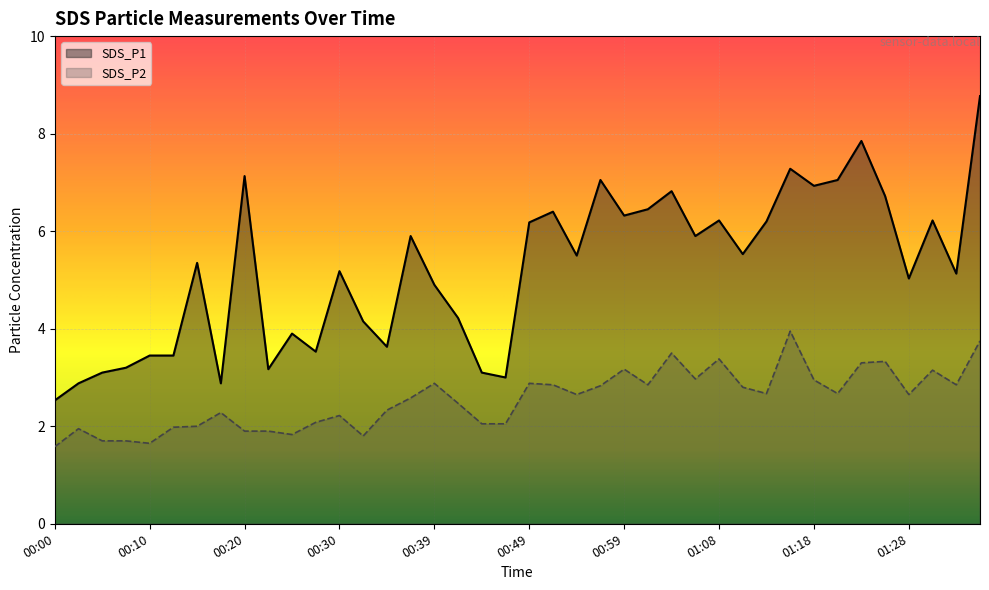

Count the number of data series in this chart.

2